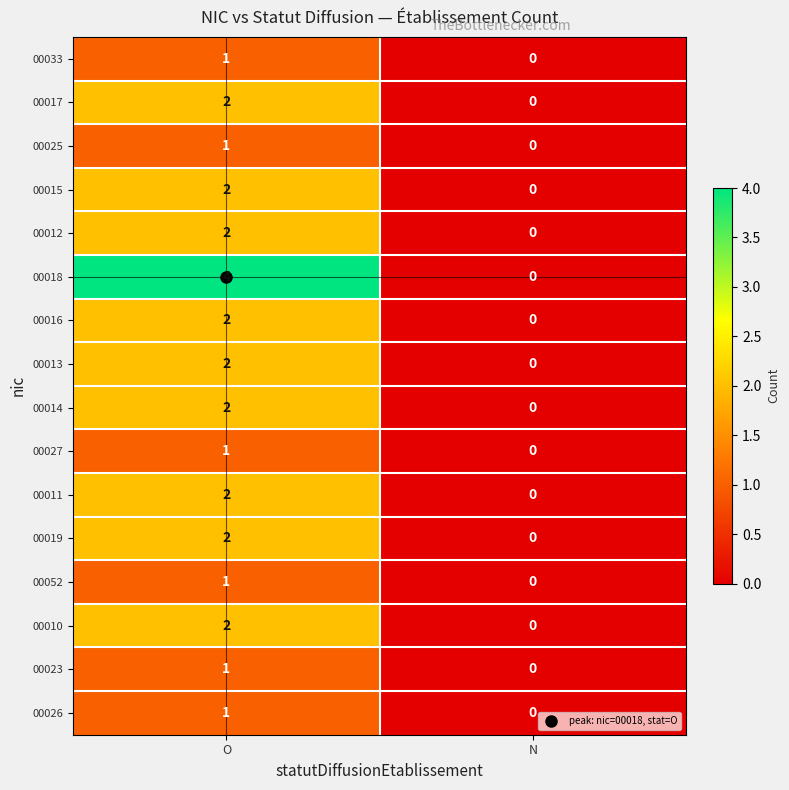

Which series has the largest total across all categories?

00018